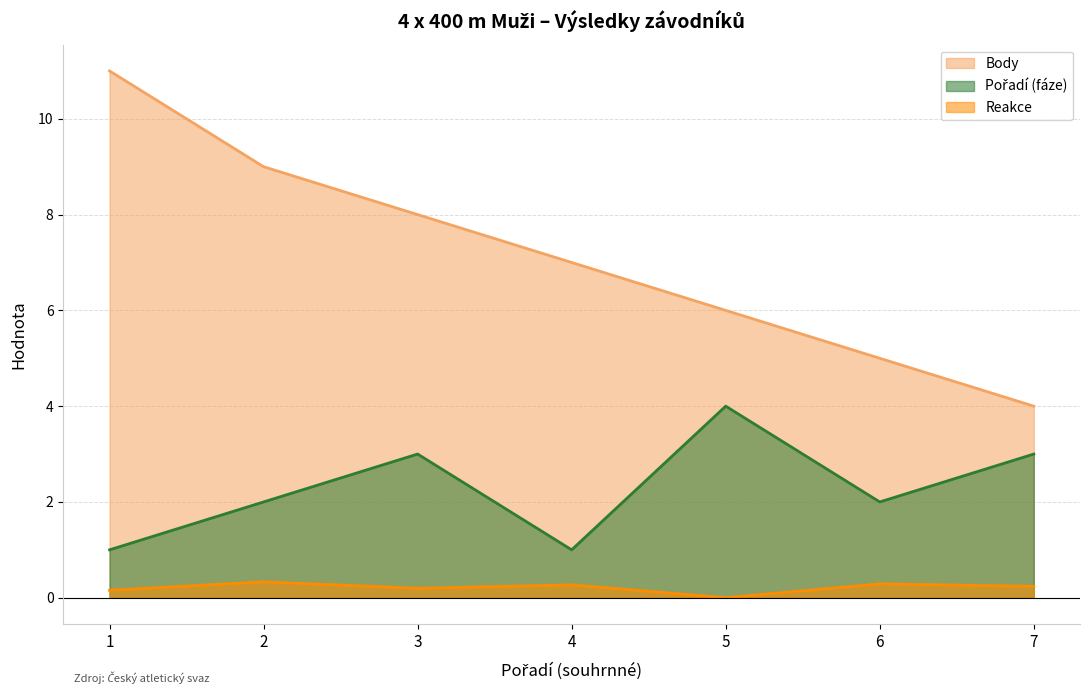

What is the difference between the Pořadí (fáze) (line) values at 5 and 4?

3.0